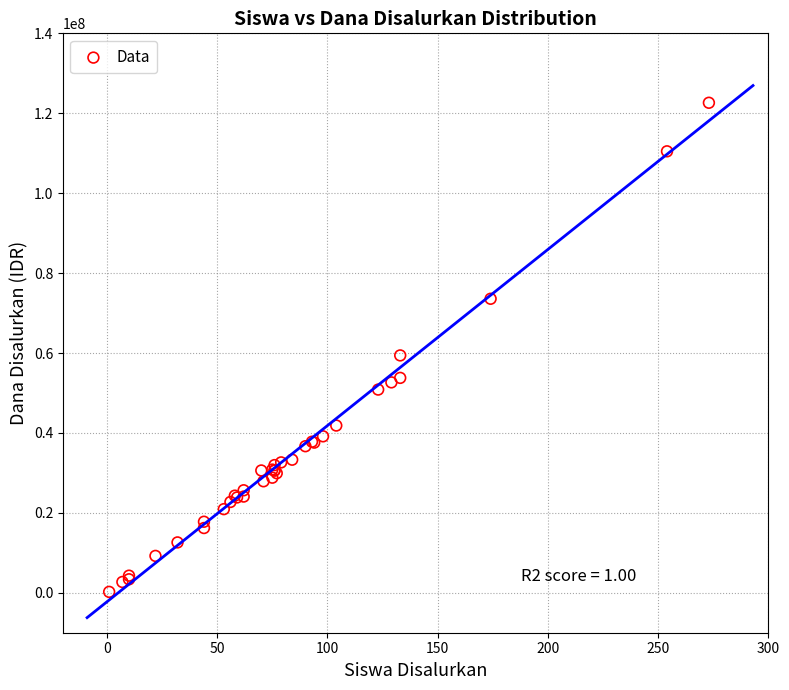

What Y value in the scatter plot is closest to 61425000?

59400000